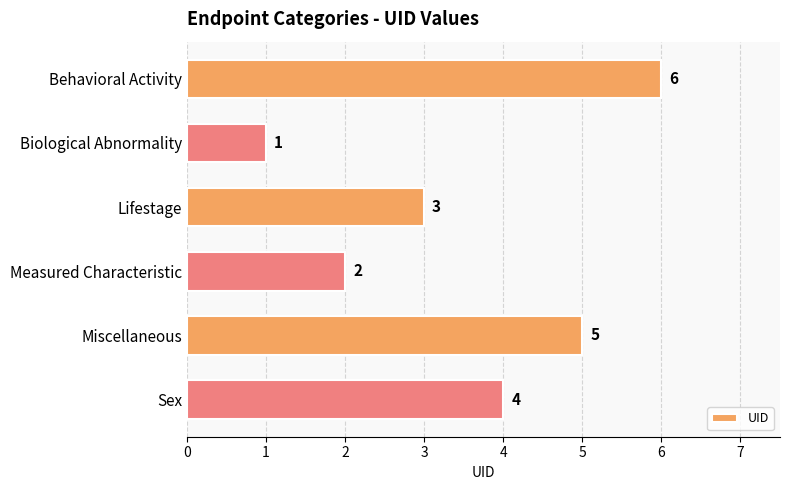

What is the difference between the second highest and second lowest values?

3